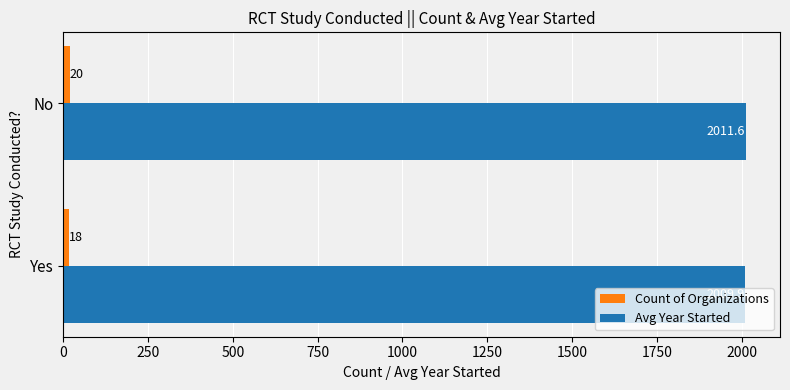

True or false: Avg Year Started has a value of 3259.7 at Yes.

False